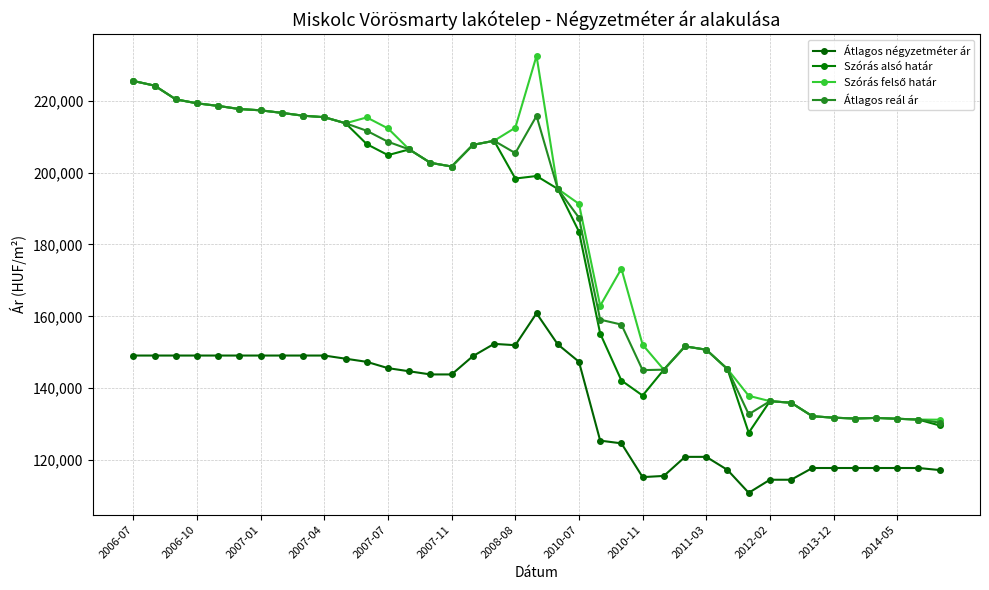

How many data points does each series have?

39